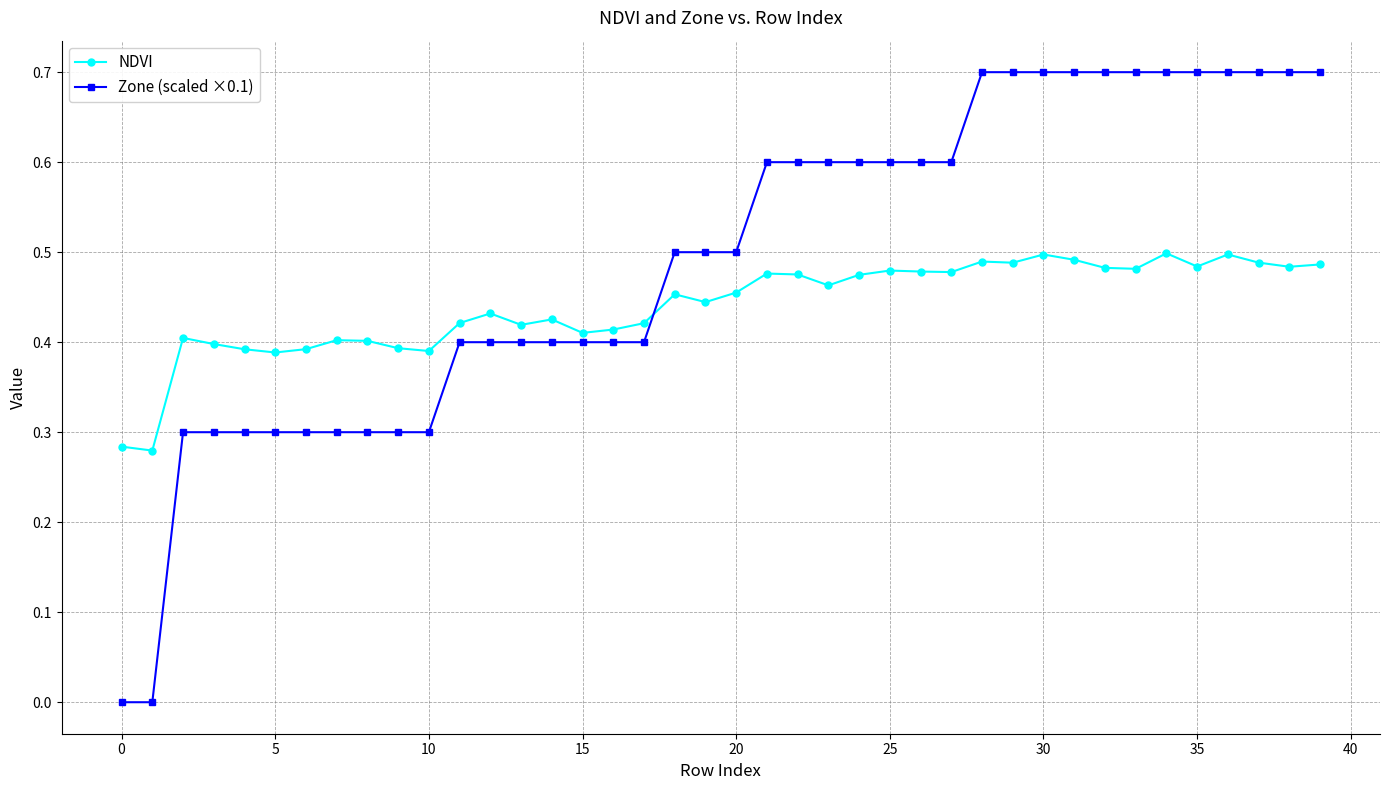

What is the difference between the maximum and minimum values in the Zone (scaled ×0.1) series?

0.7